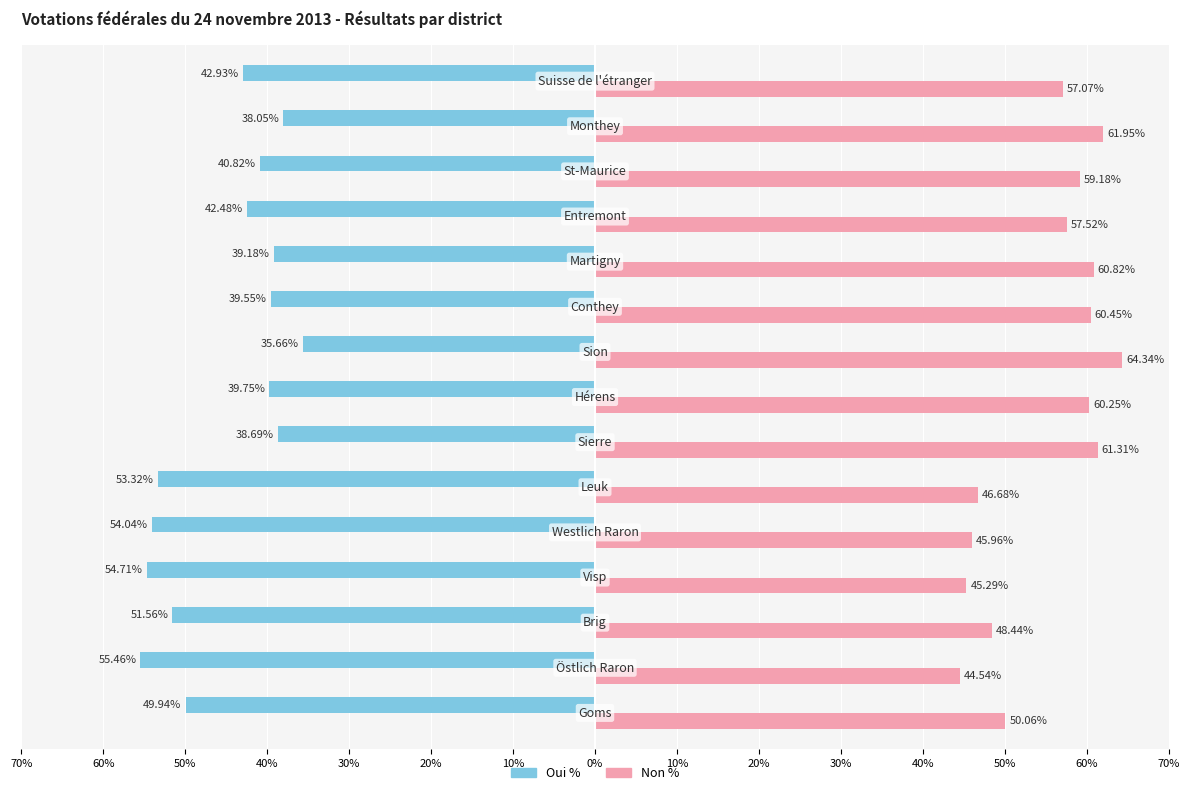

What are all the series names shown in the legend?

Oui %, Non %